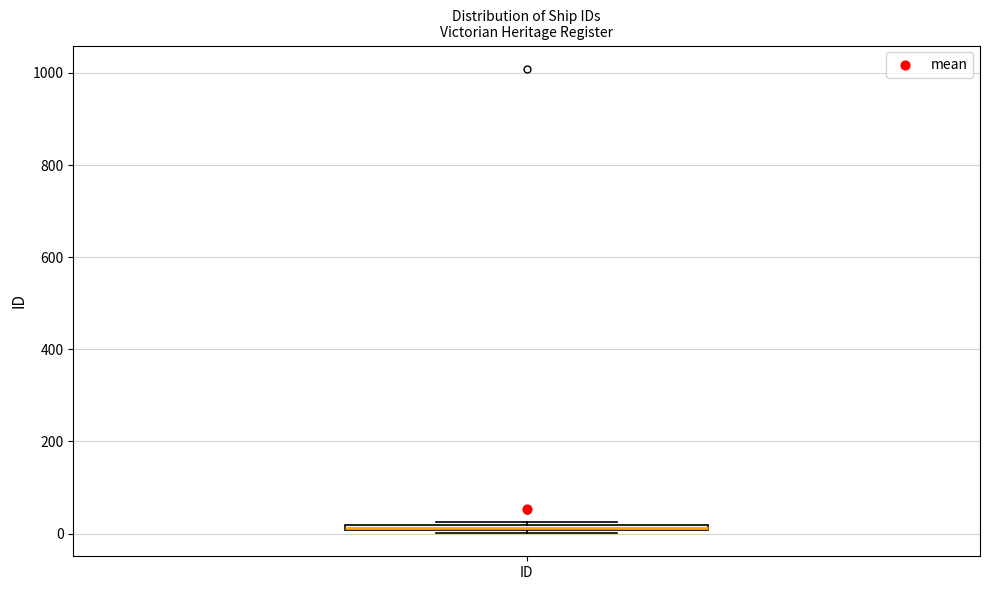

Where is the lower edge of the box for ID on the y-axis? The values are not printed on the chart, so give them approximately, as read against the axis.

0